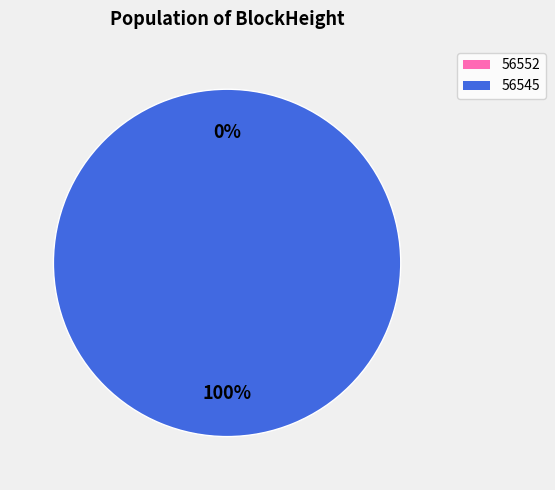

What percentage is the 56545 slice, to the nearest percent?

100%